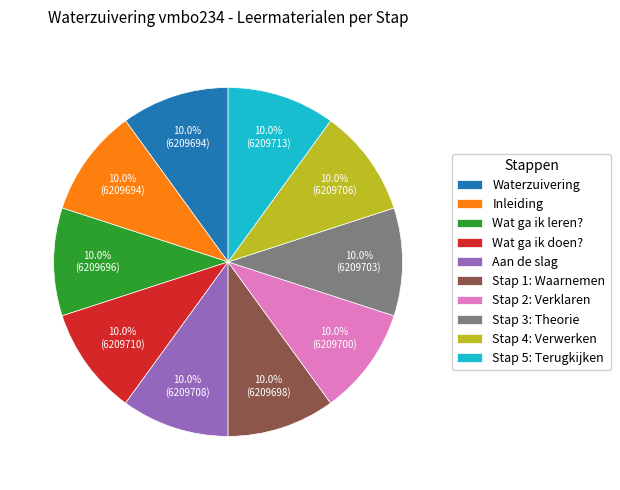

How much of the chart is everything except Aan de slag?

90.0%